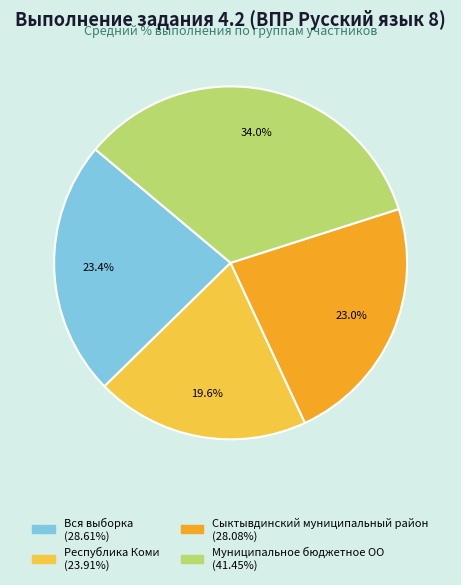

How many slices are in this pie chart?

4